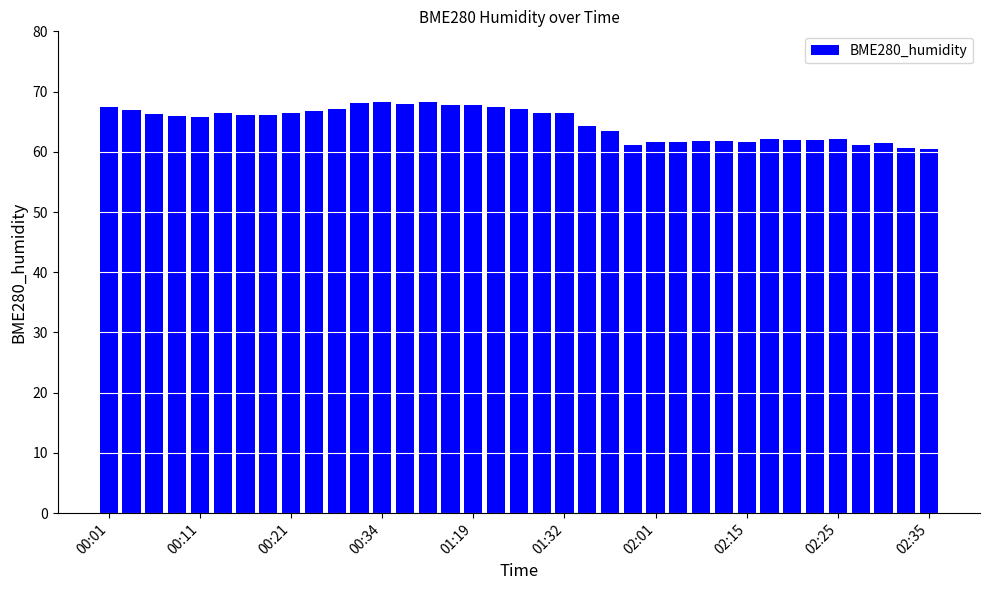

What is the value of the 20th bar from the left?

66.5